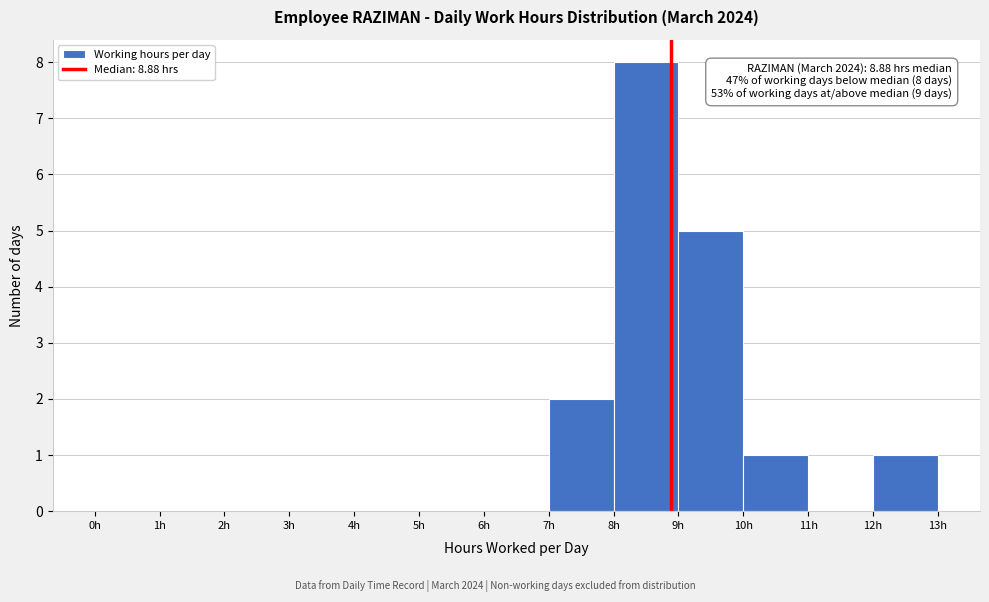

Which range on the x-axis has the tallest bar?

8 to 9